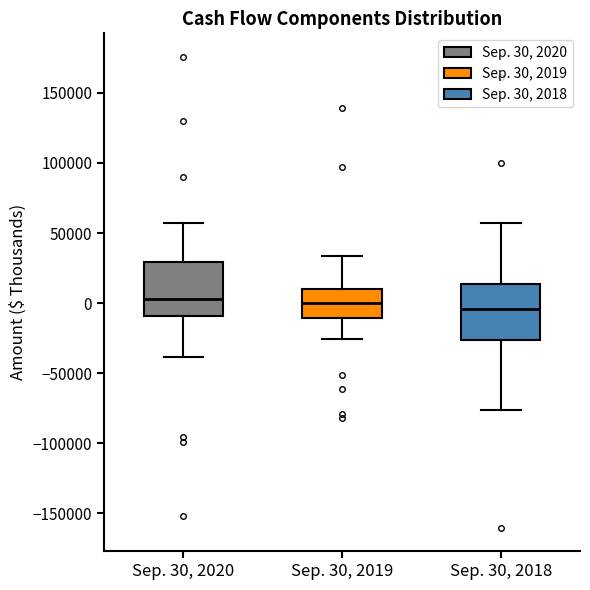

Reading left to right, transcribe this box plot: for each box, give where its median line is, the range the box spans, and where its two whiskers end, as read against the y-axis. The values are not printed on the chart, so give them approximately, as read against the axis.

Sep. 30, 2020: median 5000, box -10000 to 30000, whiskers -40000 to 55000
Sep. 30, 2019: median 0, box -10000 to 10000, whiskers -25000 to 35000
Sep. 30, 2018: median -5000, box -25000 to 15000, whiskers -75000 to 55000